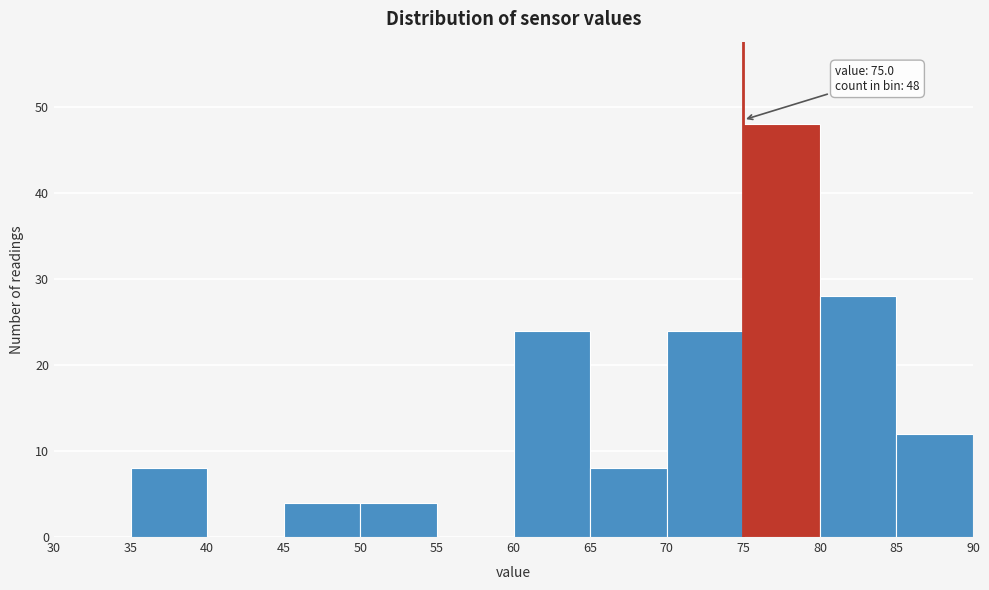

Which range on the x-axis has the tallest bar?

75 to 80